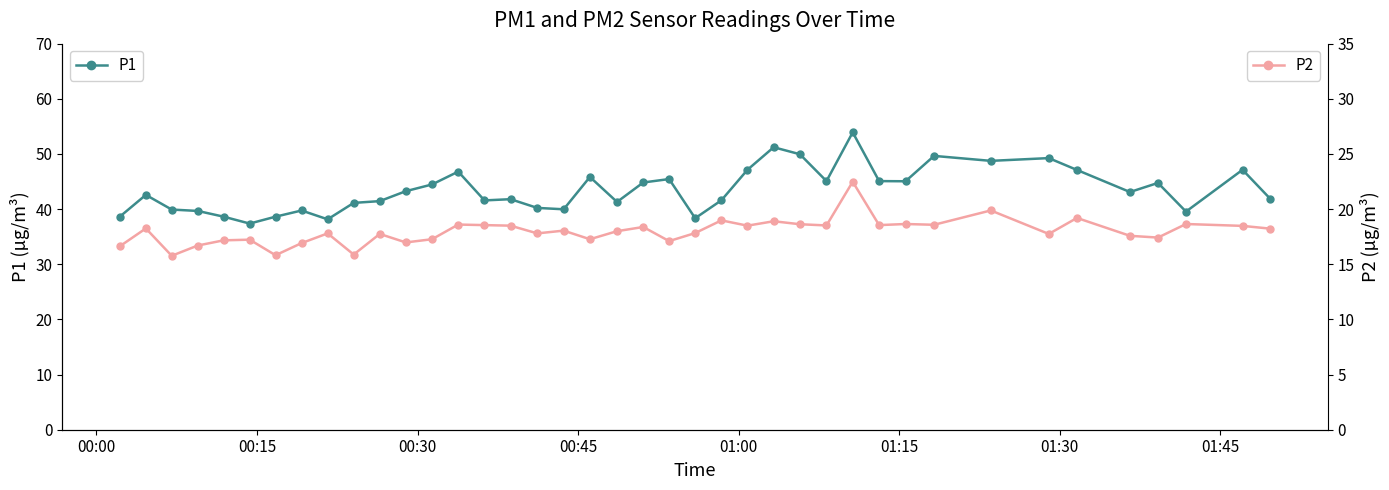

True or false: P2 and P1 cross at least once.

False